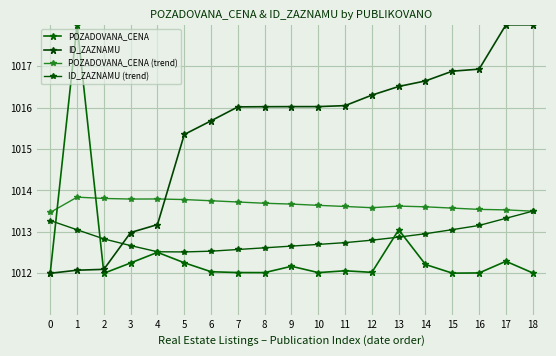

Is it true that ID_ZAZNAMU equals 629.1 at 12?

False